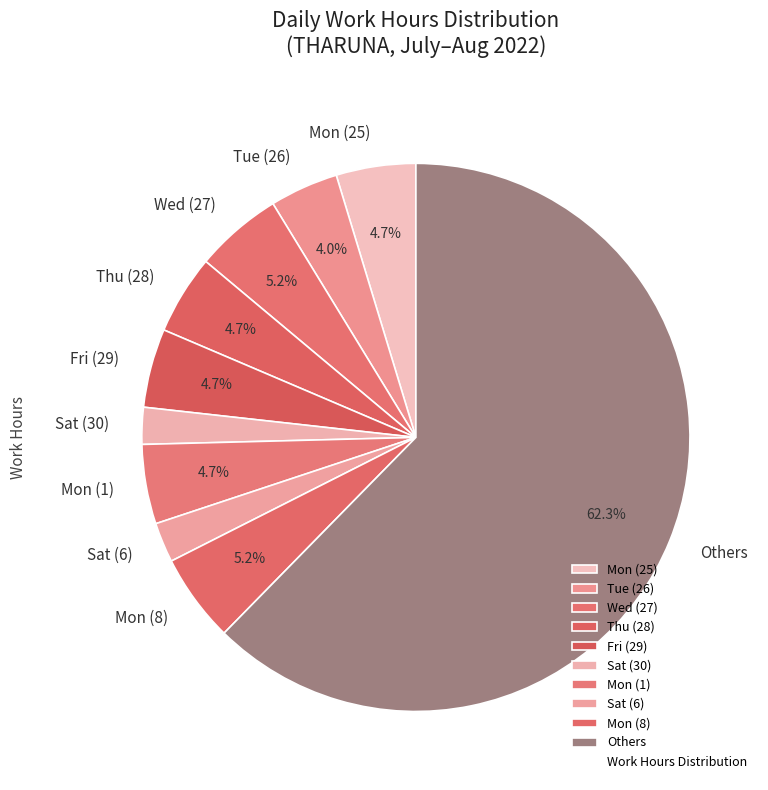

What is the ratio of the value at Mon (8) to the value at Mon (1)?

1.1